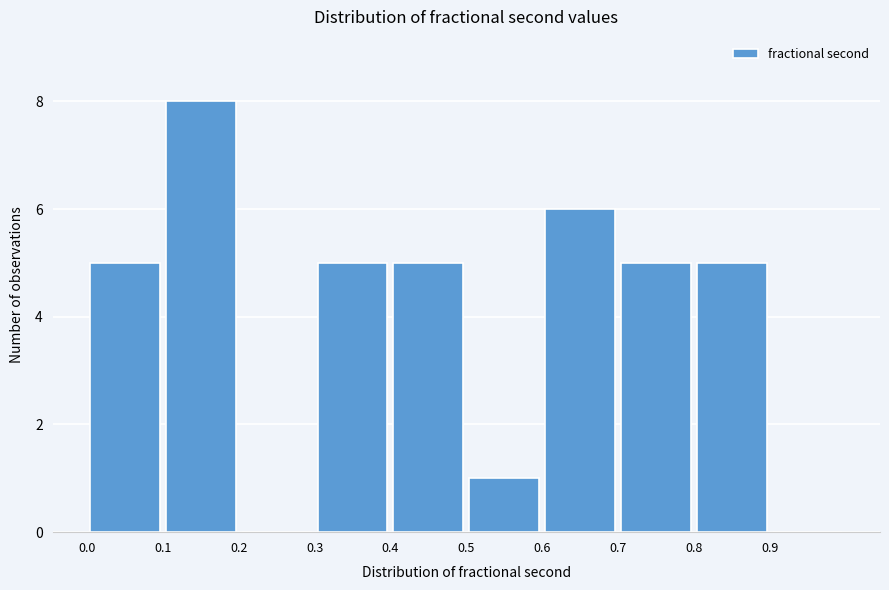

Reading left to right, transcribe this chart: for each bar, give the range it covers on the x-axis and its height. The values are not printed on the chart, so give them approximately, as read against the axis.

0.0 to 0.1: 5
0.1 to 0.2: 8
0.2 to 0.3: 0
0.3 to 0.4: 5
0.4 to 0.5: 5
0.5 to 0.6: 1
0.6 to 0.7: 6
0.7 to 0.8: 5
0.8 to 0.9: 5
0.9 to 1.0: 0